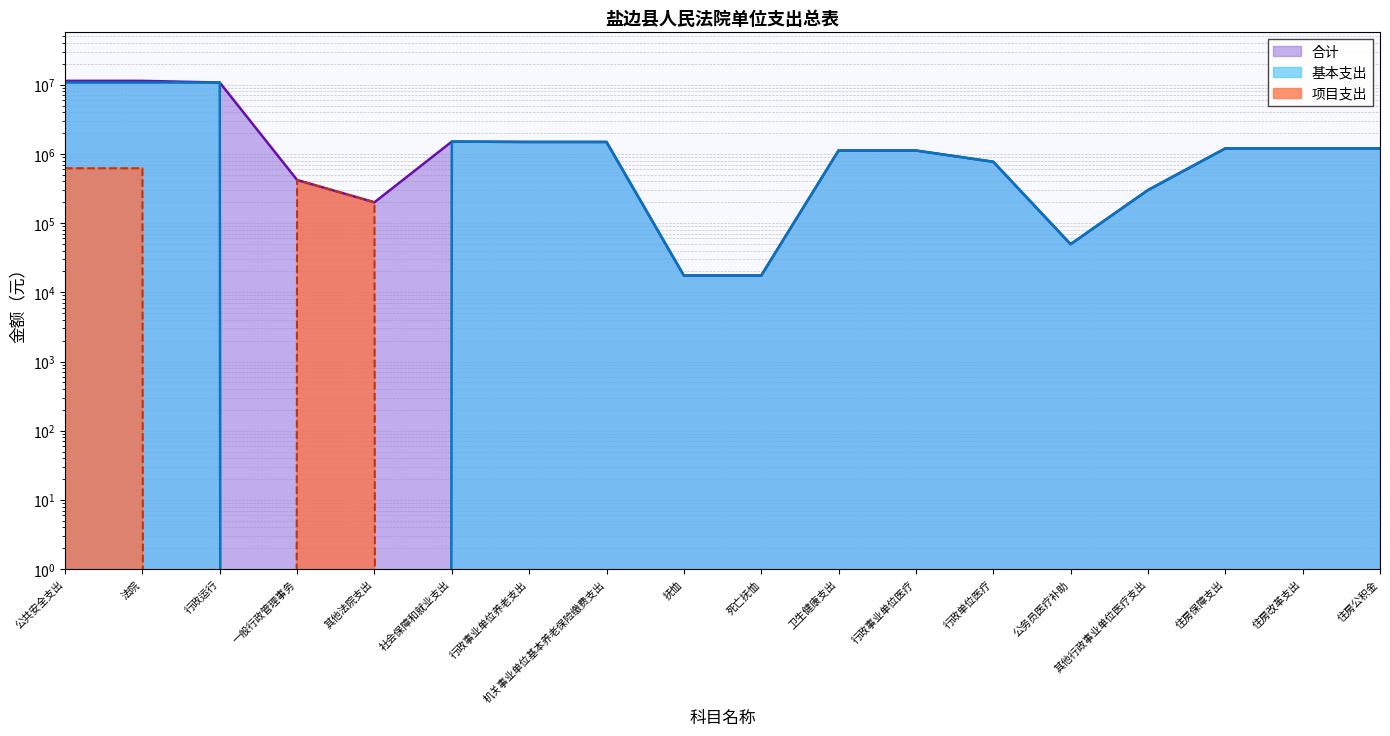

At which category does 合计 reach its first local peak?

社会保障和就业支出